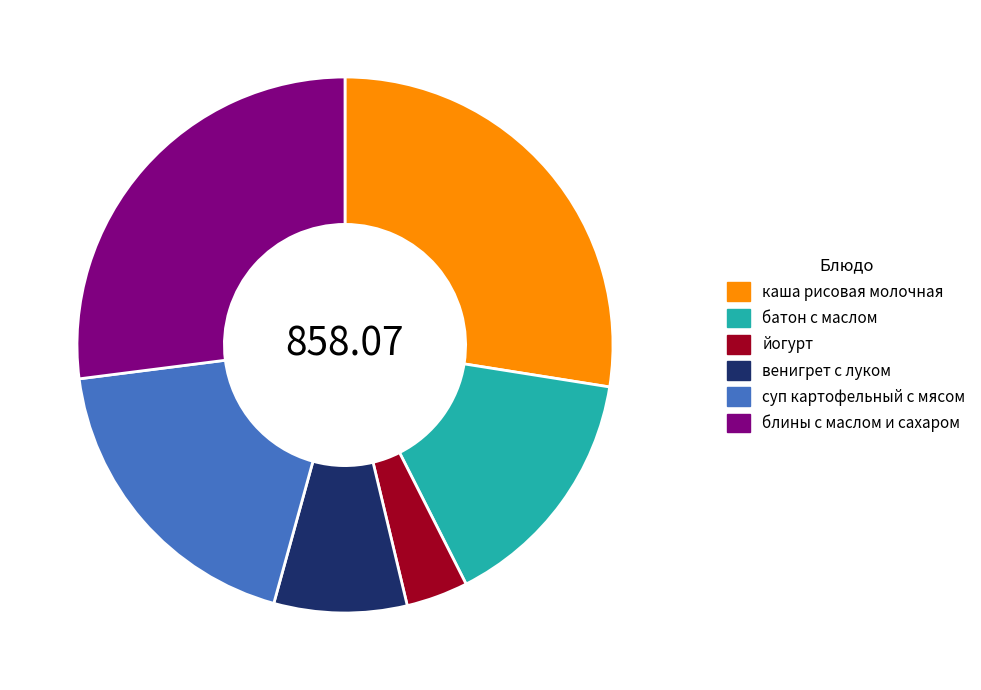

How many segments does this pie chart have?

6